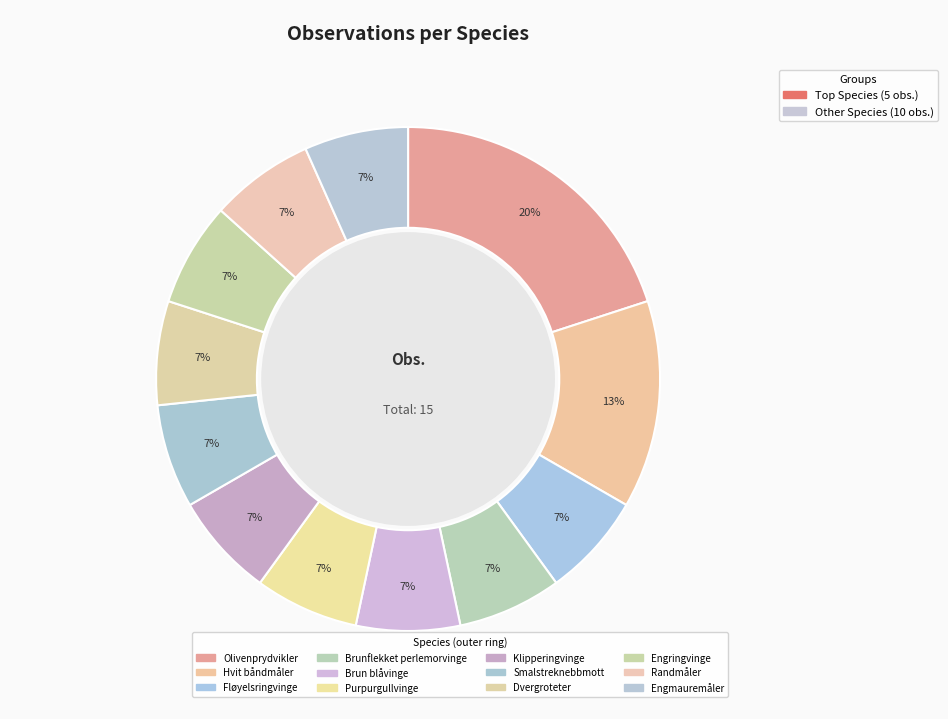

How many slices are in this pie chart?

12